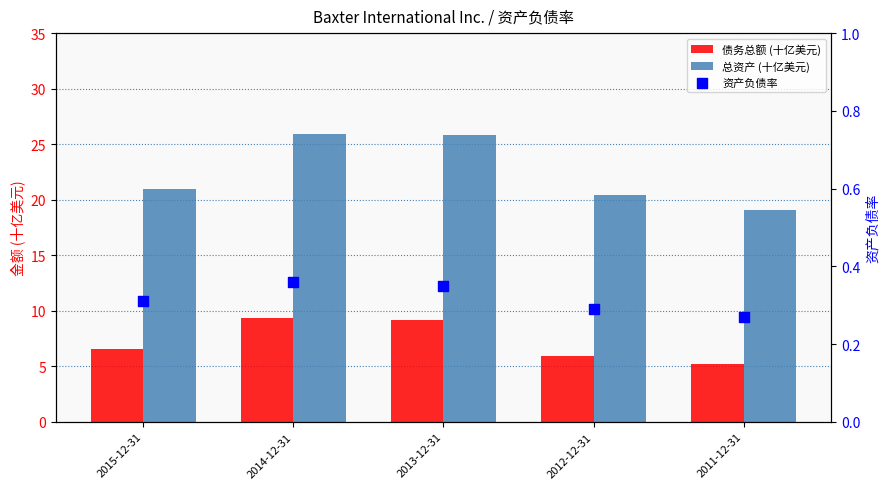

Which series has the largest total across all categories?

总资产 (十亿美元)